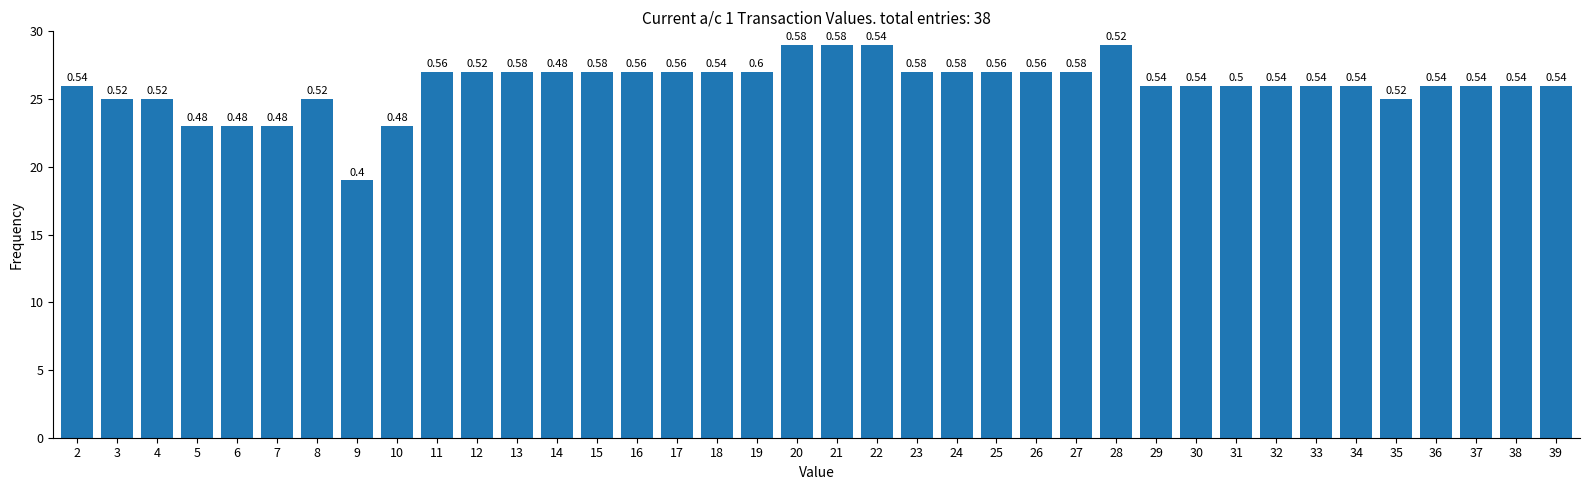

How many bars are there in total?

38